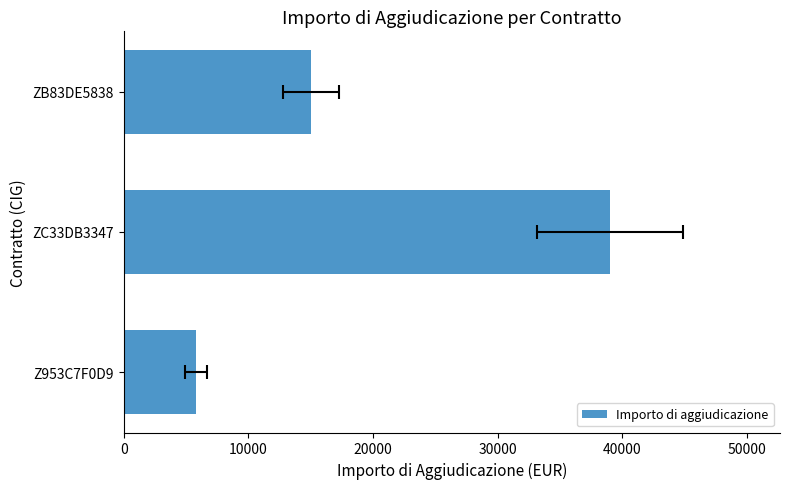

What is the difference between the second highest and minimum values?

9197.3